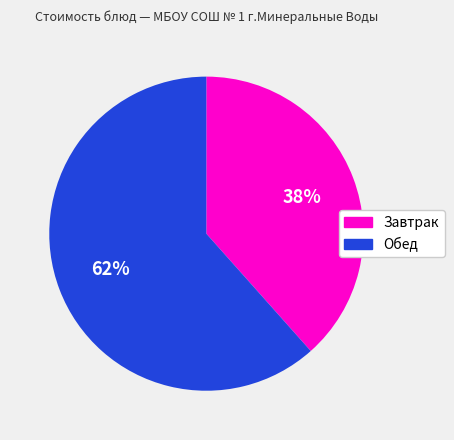

Count the number of slices in the pie.

2